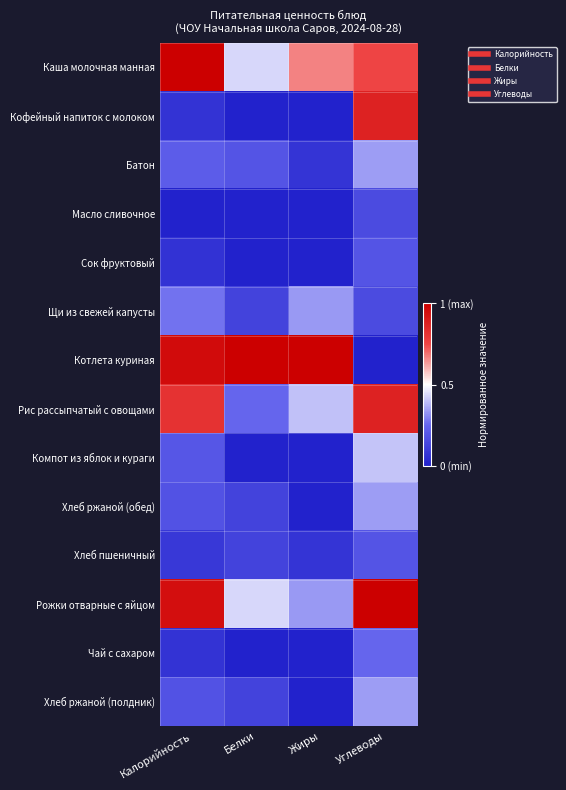

Rank the series by their maximum value, from lowest to highest.

Масло сливочное, Сок фруктовый, Хлеб пшеничный, Чай с сахаром, Щи из свежей капусты, Батон, Хлеб ржаной (обед), Хлеб ржаной (полдник), Компот из яблок и кураги, Кофейный напиток с молоком, Рис рассыпчатый с овощами, Котлета куриная, Рожки отварные с яйцом, Каша молочная манная